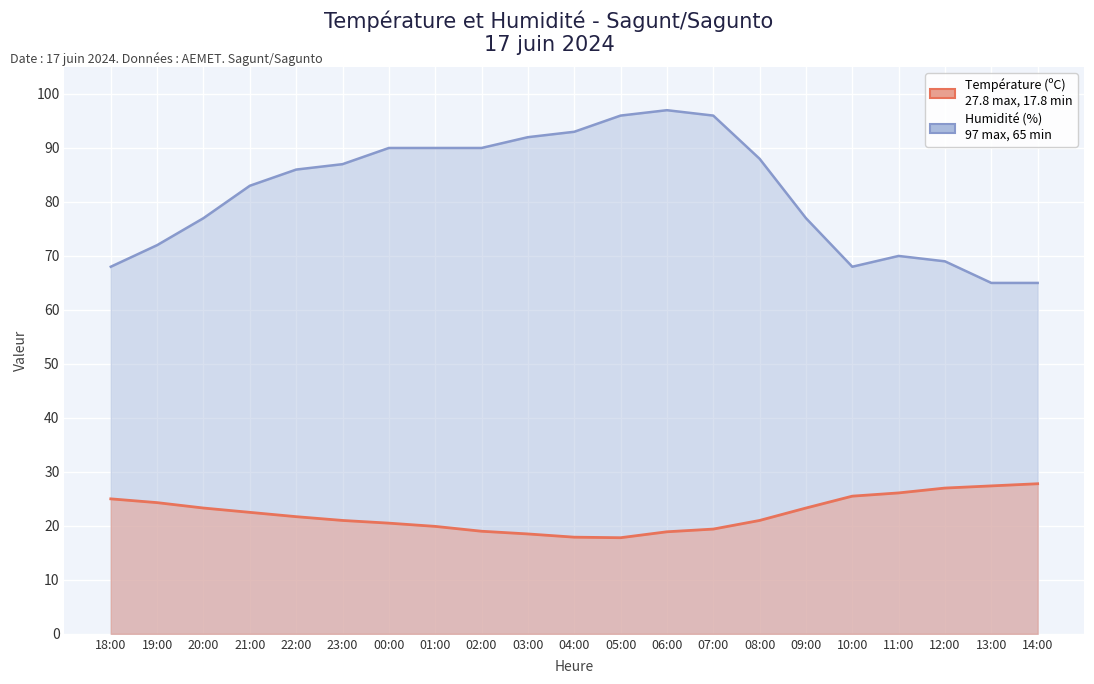

What is the difference between the maximum and second lowest values in the Humidité (%) series?

32.0